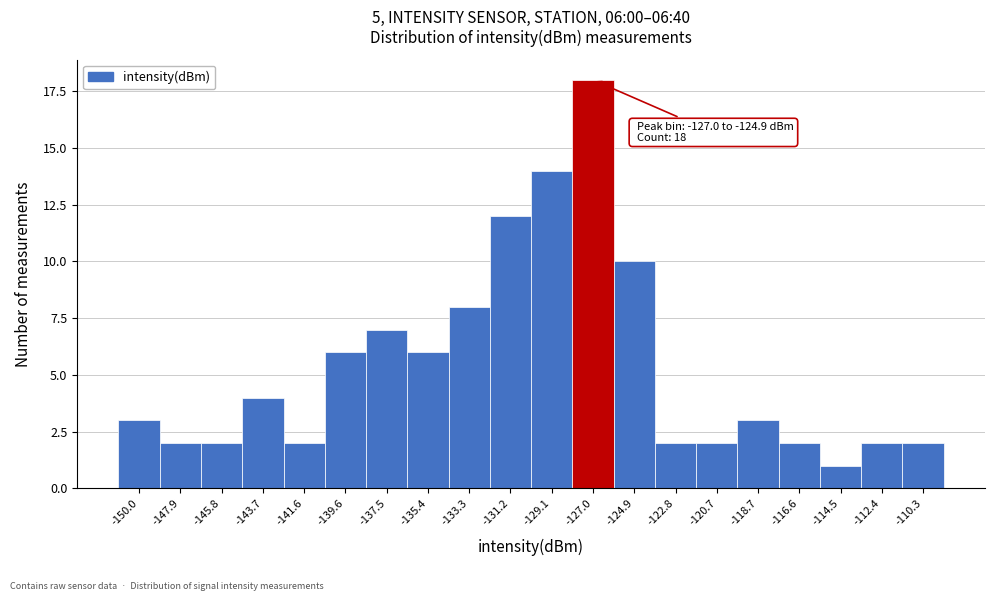

Reading left to right, what are all the values shown in this chart?

3	2	2	4	2	6	7	6	8	12	14	18	10	2	2	3	2	1	2	2